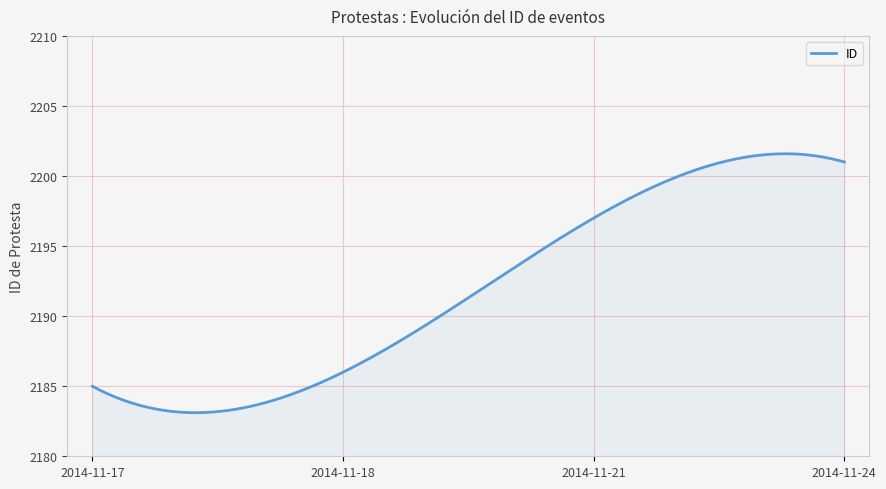

What is the greatest value displayed?

2201.6